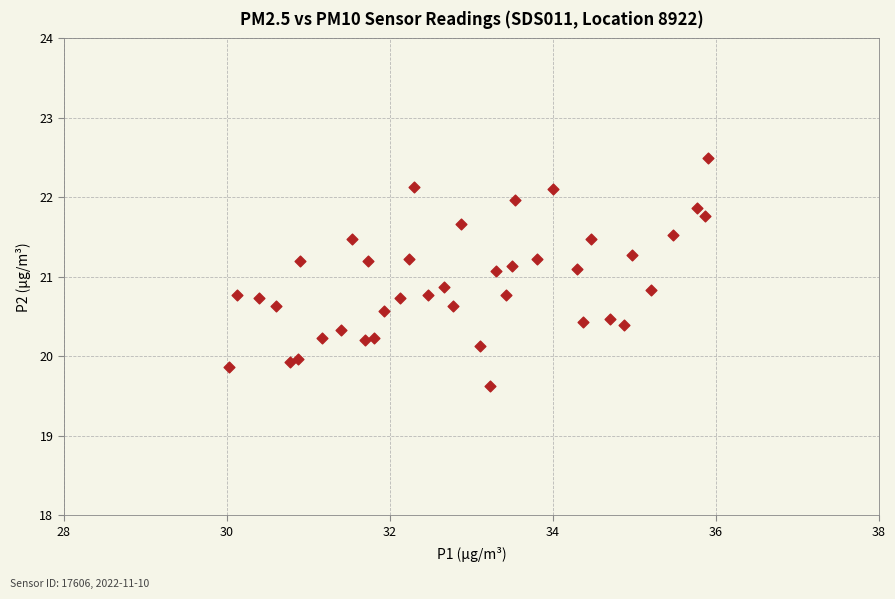

What is the range of Y values (max minus min)?

2.9